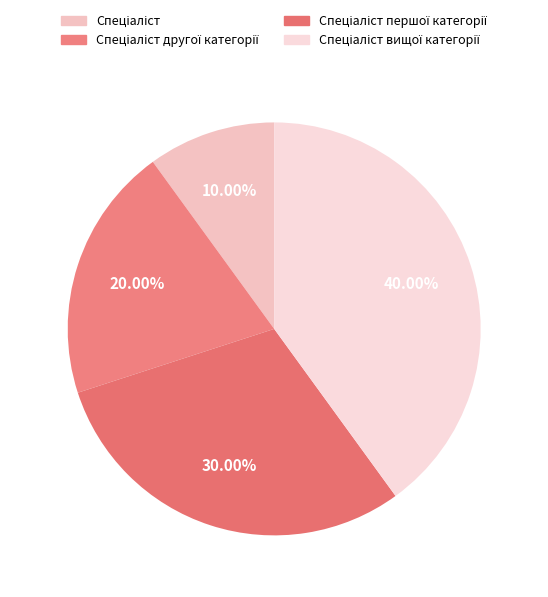

How many slices are in this pie chart?

4